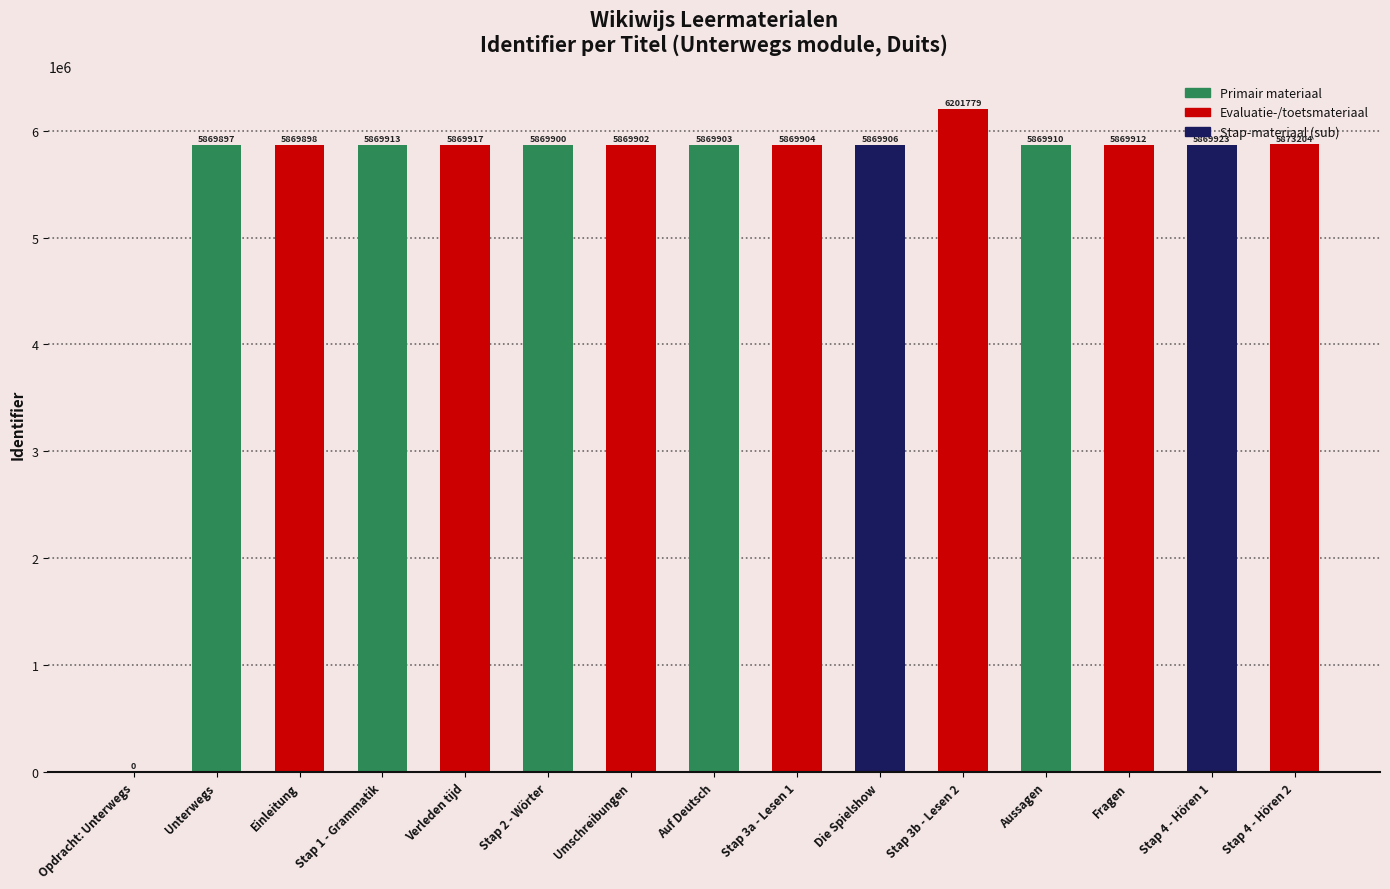

Which category has the highest value across all series?

Stap 3b - Lesen 2